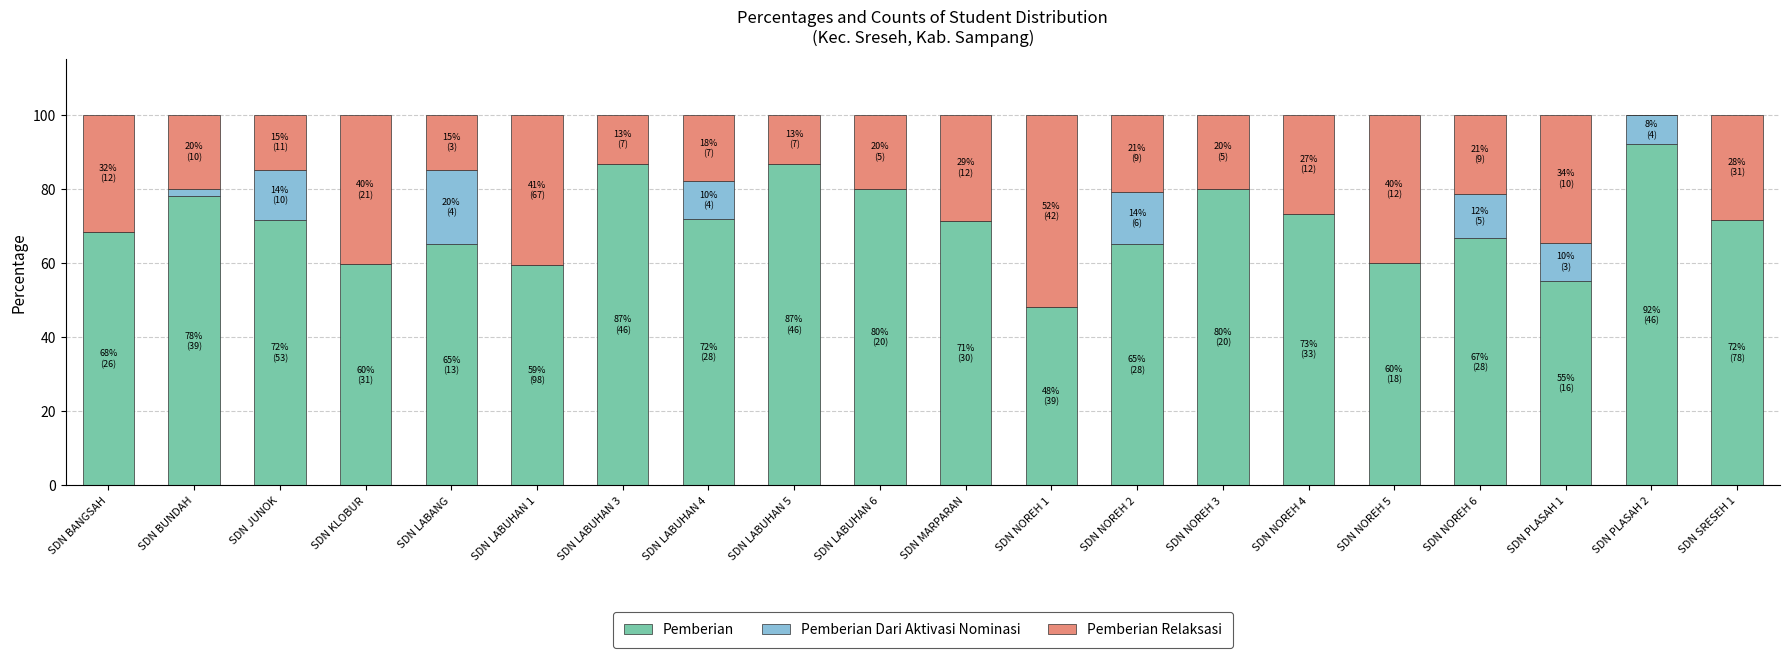

The value of Pemberian at SDN LABANG is 65.0. True or false?

True